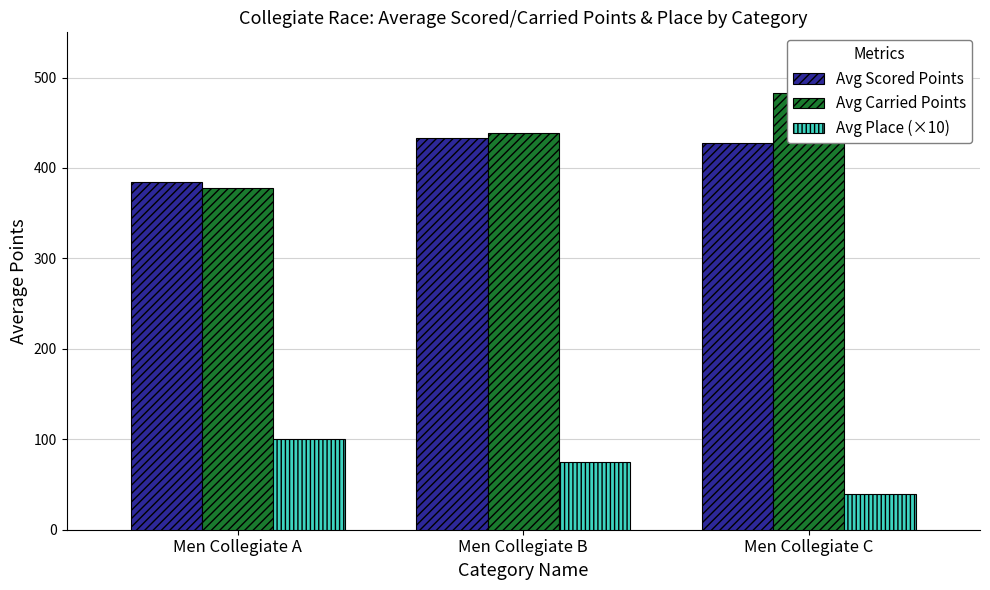

Rank the categories by Avg Carried Points value from highest to lowest.

Men Collegiate C, Men Collegiate B, Men Collegiate A